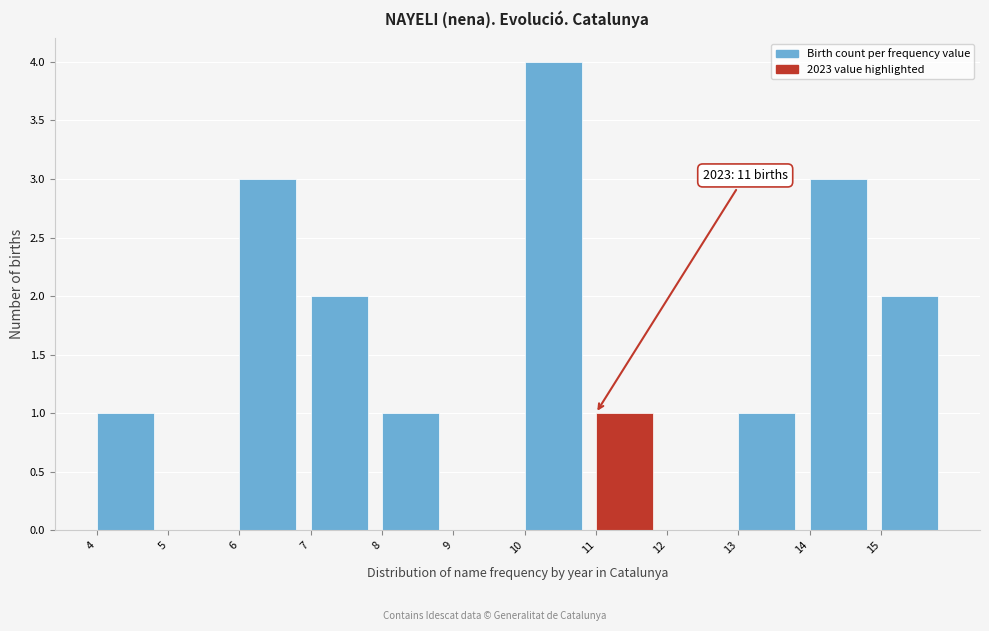

Over which range of the x-axis is the bar tallest?

10 to 11